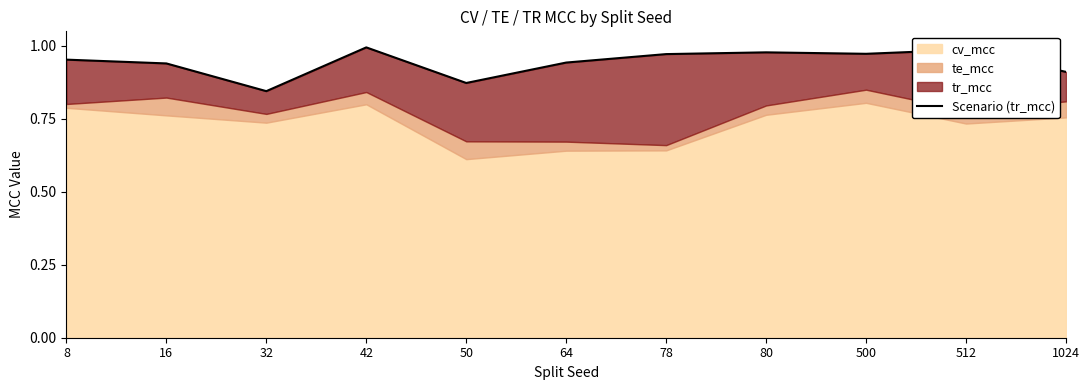

What is the average value?

0.9